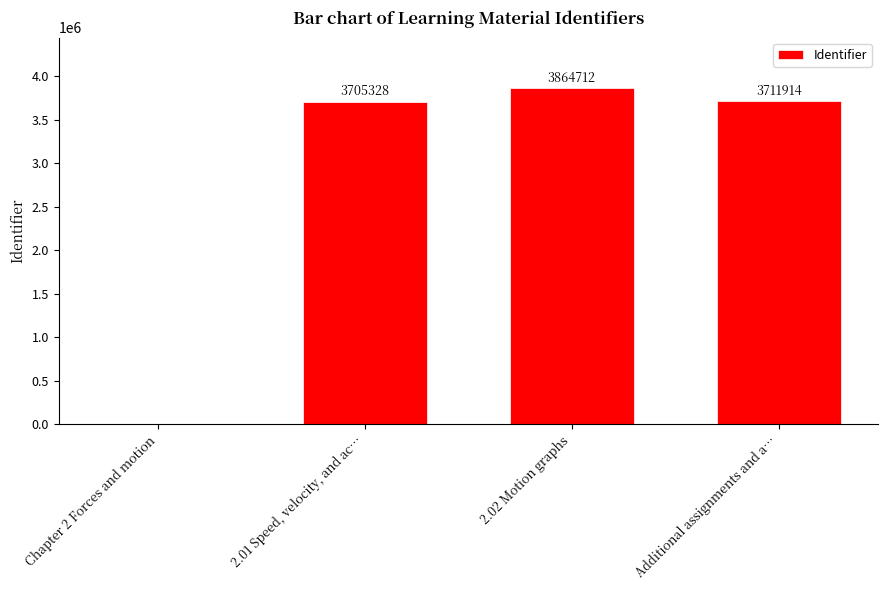

What is the greatest value displayed?

3864712